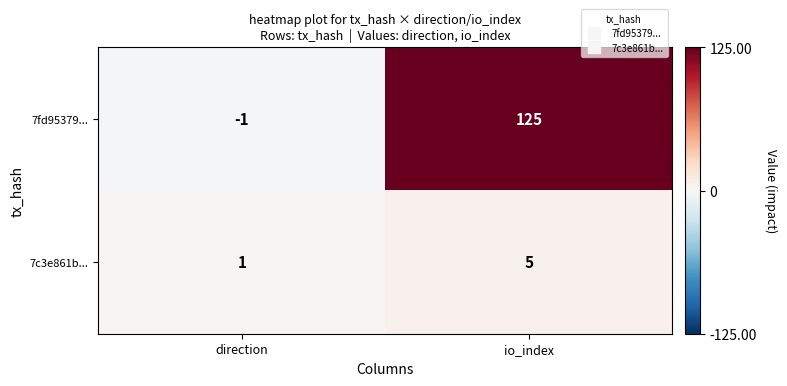

Which category has the lowest value across all series?

direction